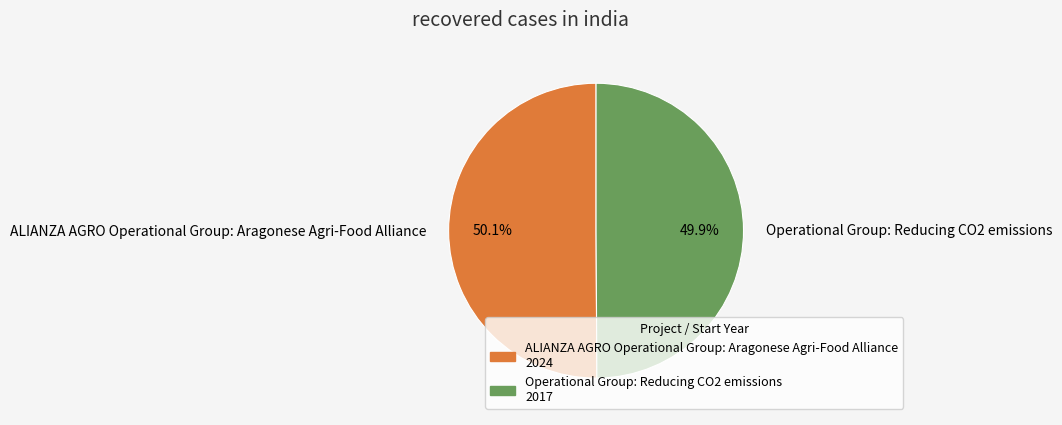

How many slices are in this pie chart?

2